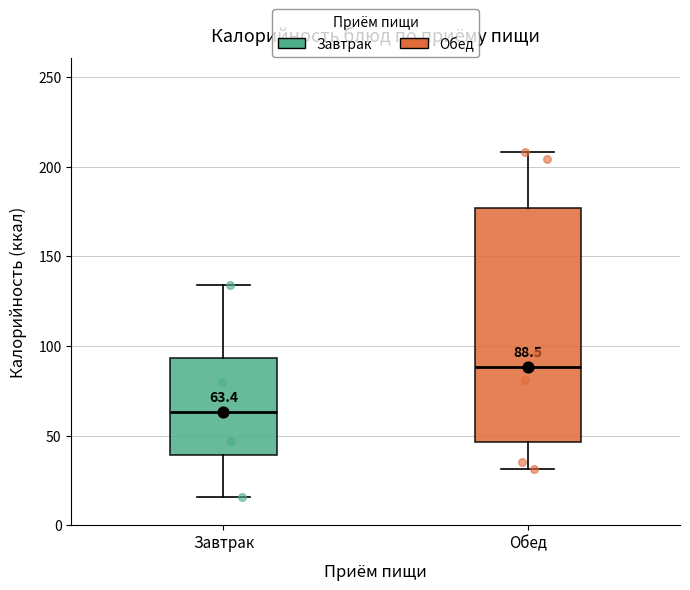

Which box is the tallest, from its lower edge to its upper edge?

Обед